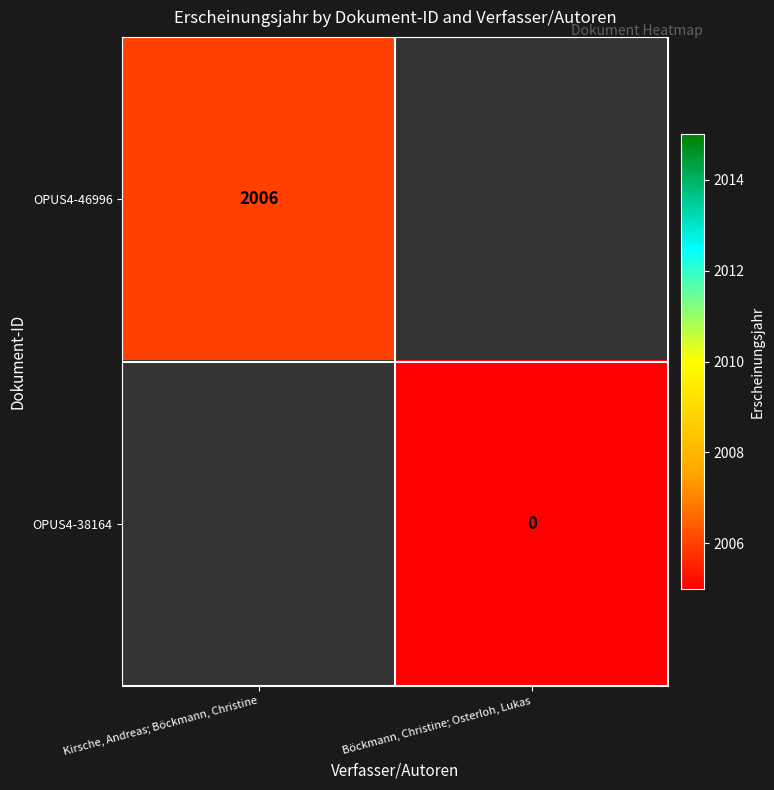

Is it true that OPUS4-46996 equals 2006 at Kirsche, Andreas; Böckmann, Christine?

True